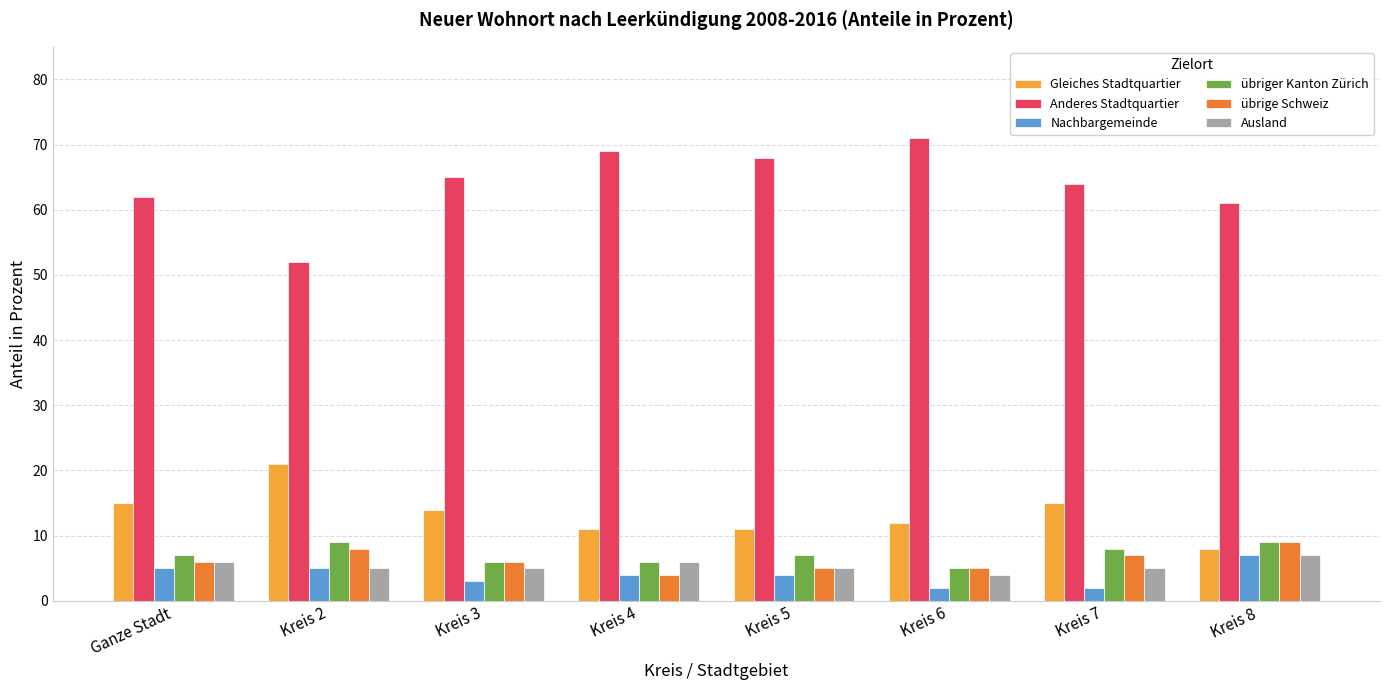

What are all the series names shown in the legend?

Gleiches Stadtquartier, Anderes Stadtquartier, Nachbargemeinde, übriger Kanton Zürich, übrige Schweiz, Ausland